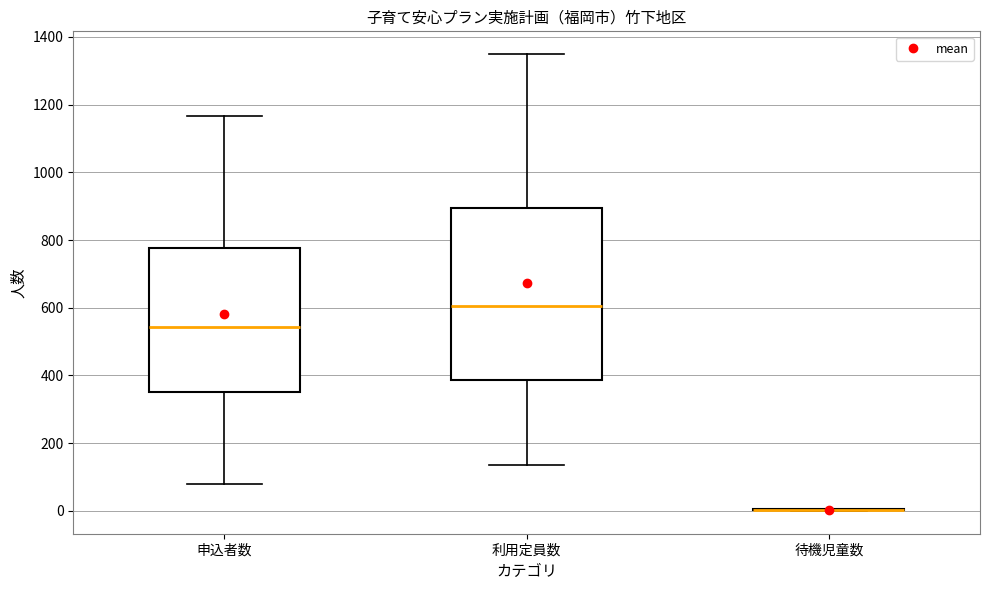

Comparing the boxes themselves (not the whiskers), which one is the tallest?

利用定員数